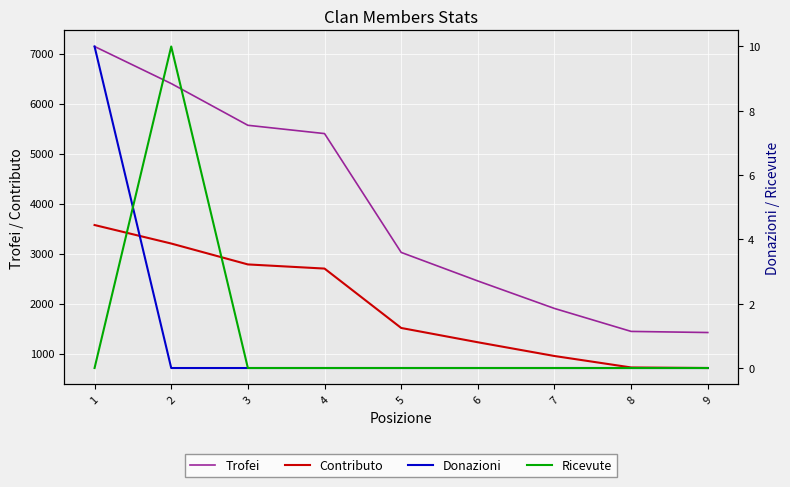

Reading left to right, what are all the values shown in this chart?

Trofei: 7141	6400	5565	5399	3022	2451	1901	1442	1420
Contributo: 3570	3200	2782	2699	1511	1225	950	721	710
Donazioni: 10	0	0	0	0	0	0	0	0
Ricevute: 0	10	0	0	0	0	0	0	0